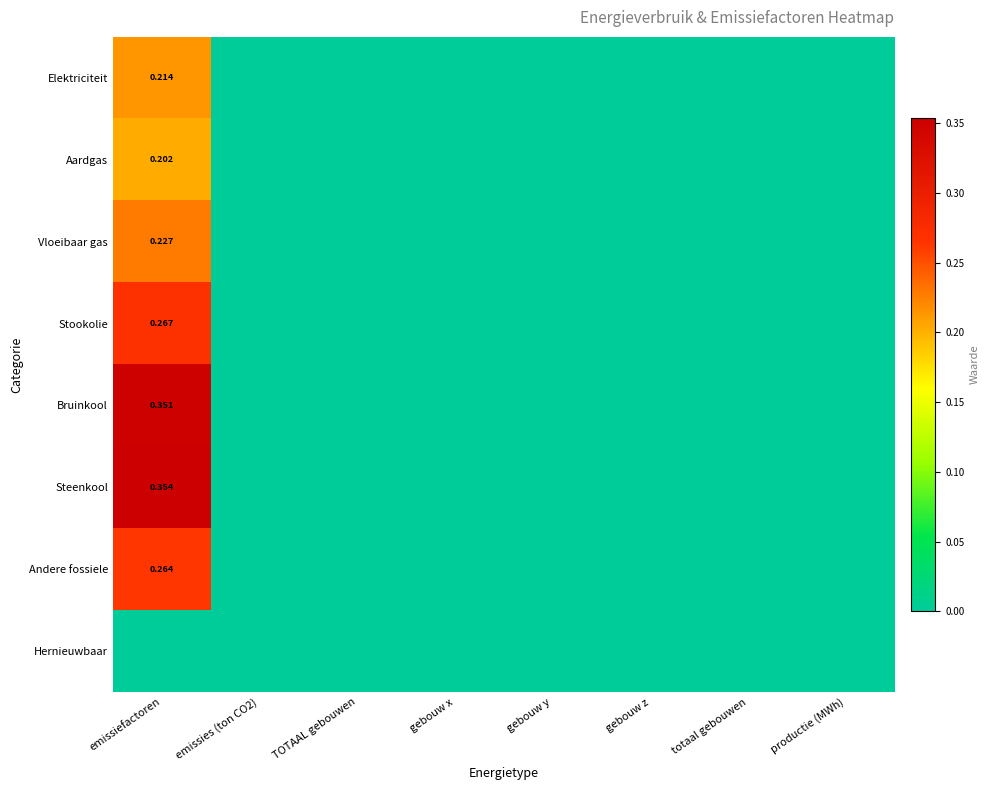

Which category has the highest value across all series?

emissiefactoren